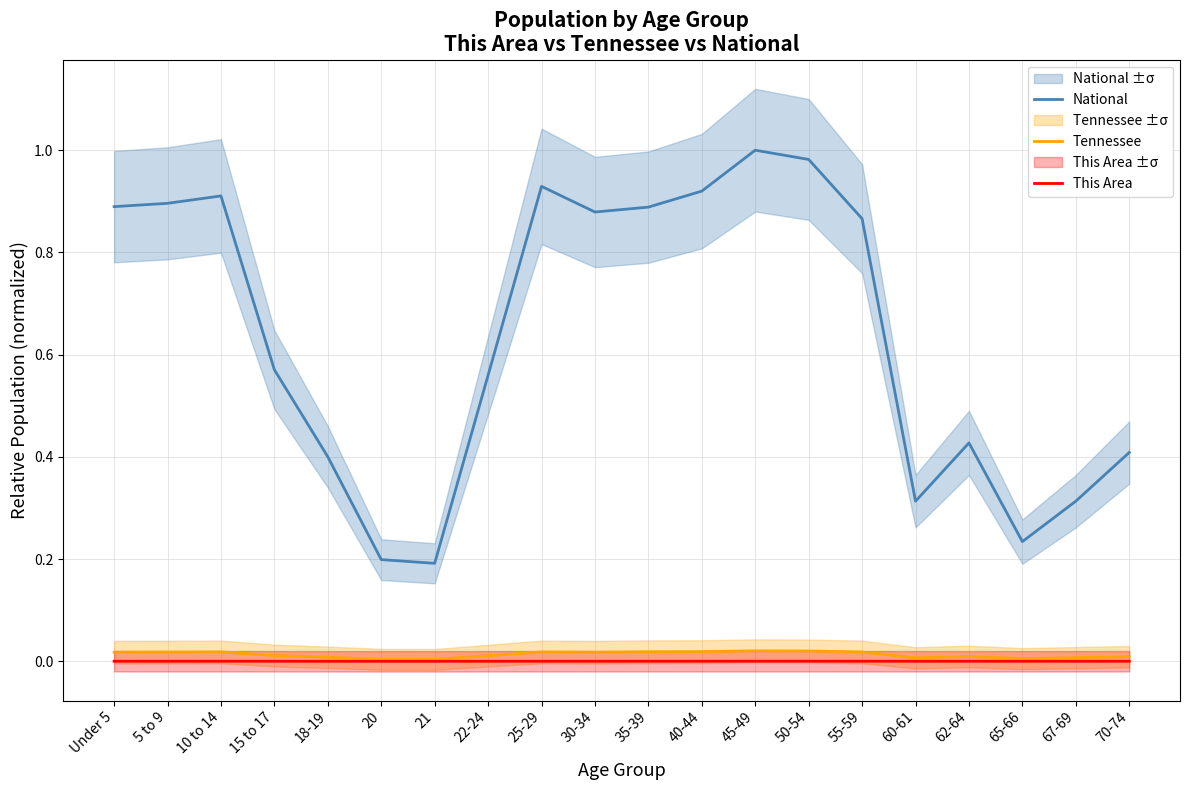

What are all the series names shown in the legend?

National, Tennessee, This Area